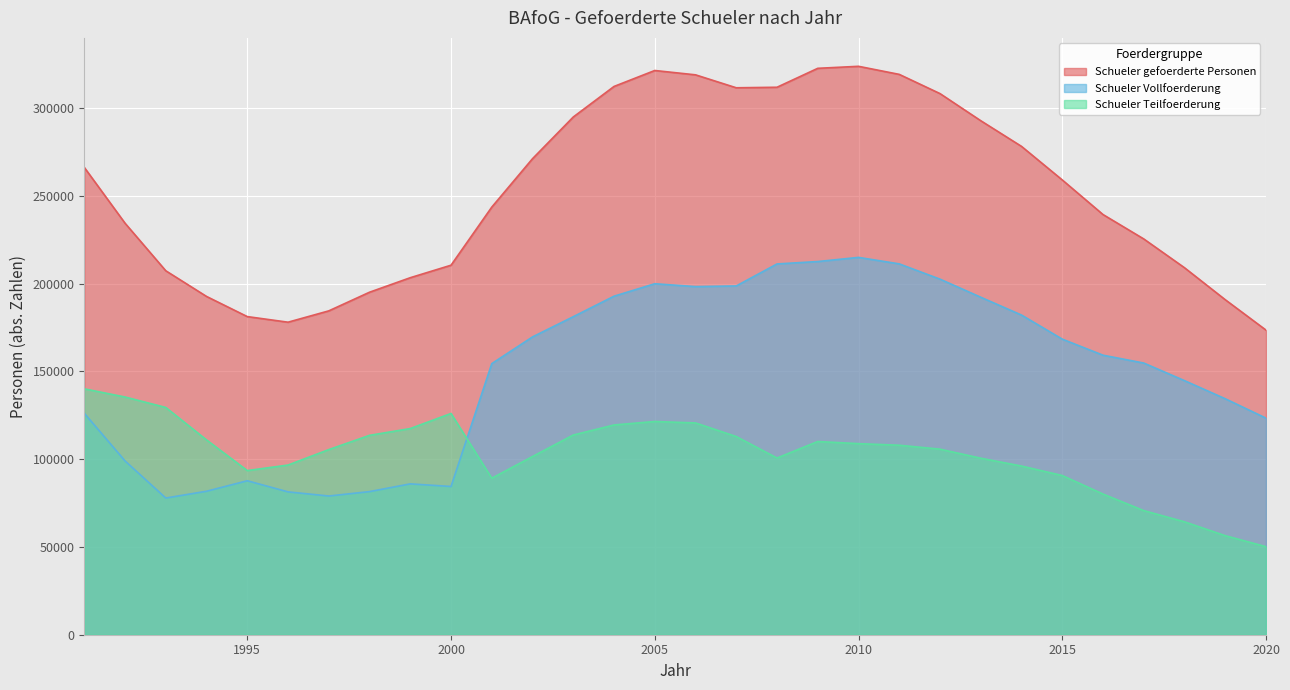

True or false: Schueler_Teilfoerderung has a value of 80132 at 2016.

True